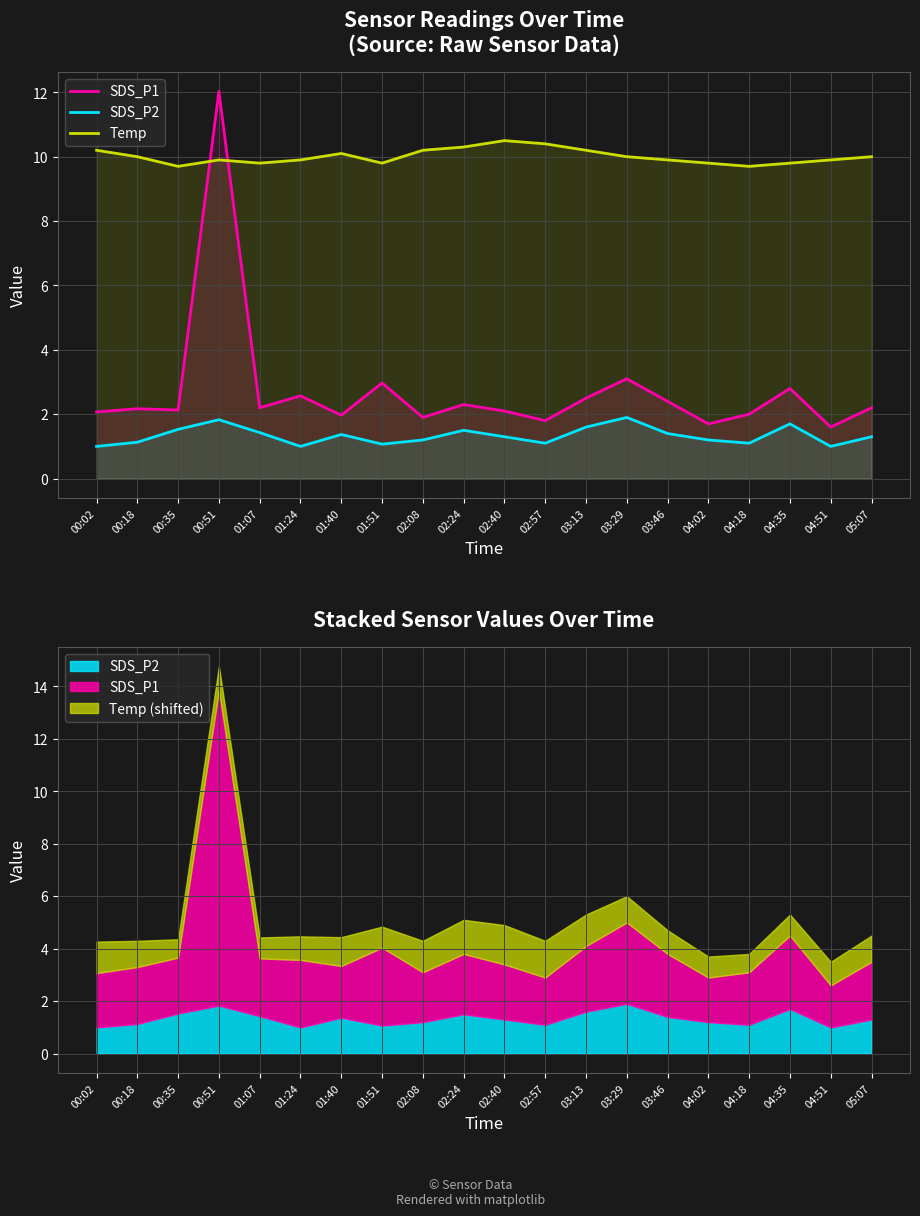

Rank the series by their average value, from highest to lowest.

Temp, SDS_P1, SDS_P2